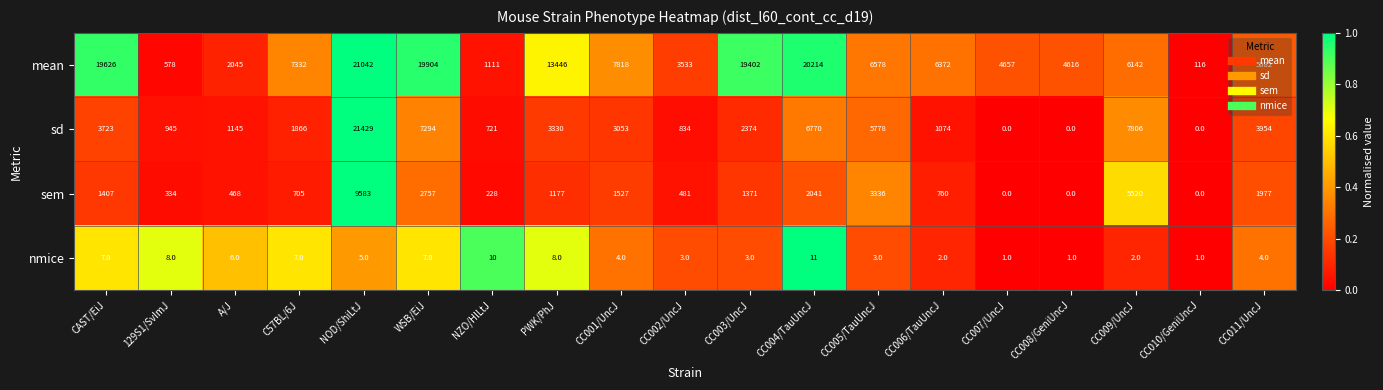

The nmice series shows 7 at CAST/EiJ. True or false?

True